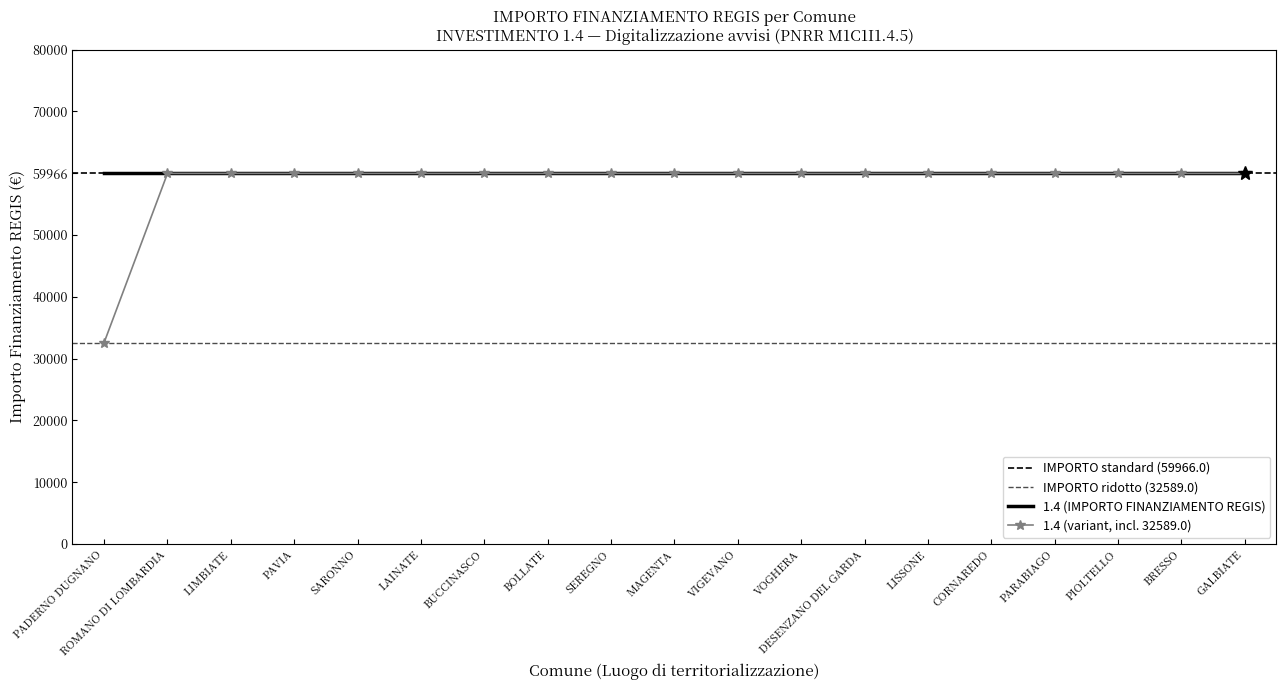

Is this an area chart (filled region under the line)?

No